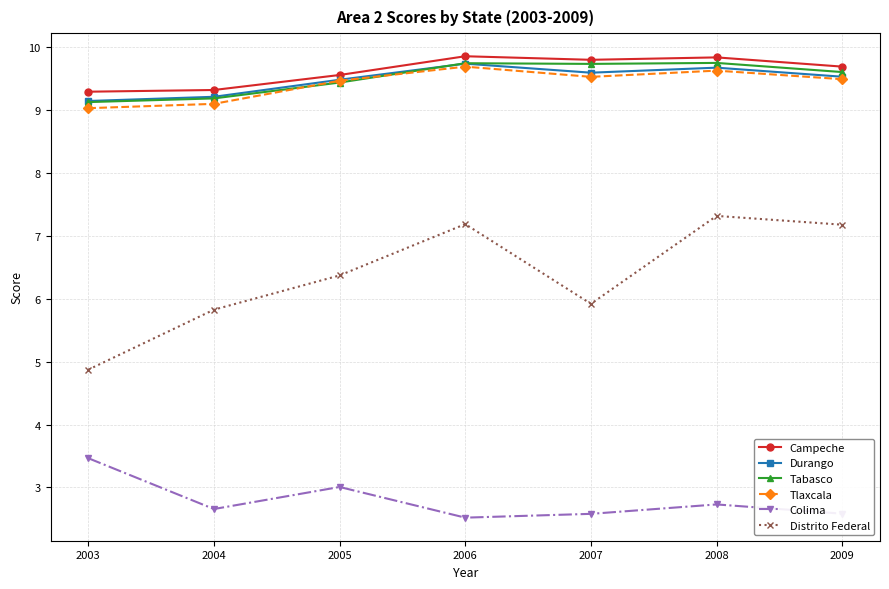

What is the sum of the Tlaxcala values at 2009 and 2004?

18.6